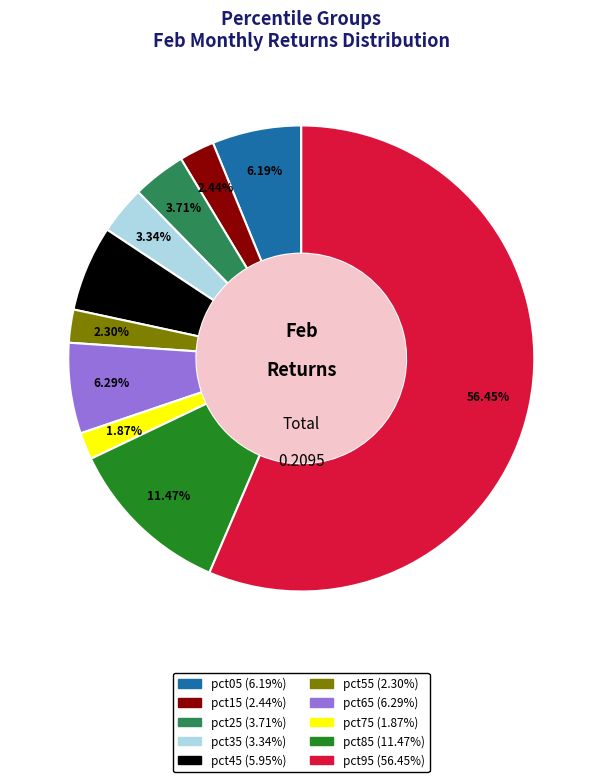

Which category has the biggest portion of the pie?

pct95